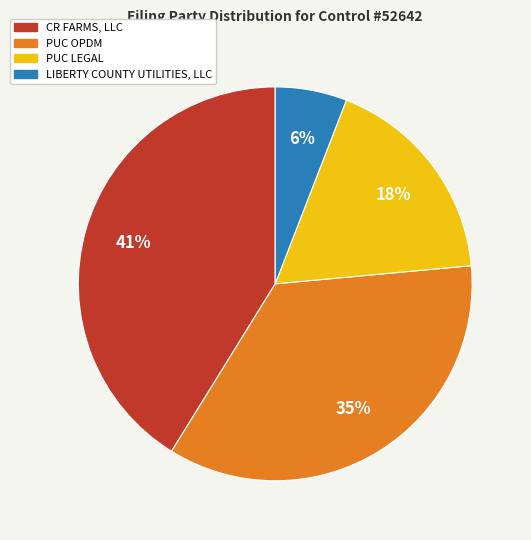

True or false: CR FARMS, LLC accounts for 53% of the total.

False